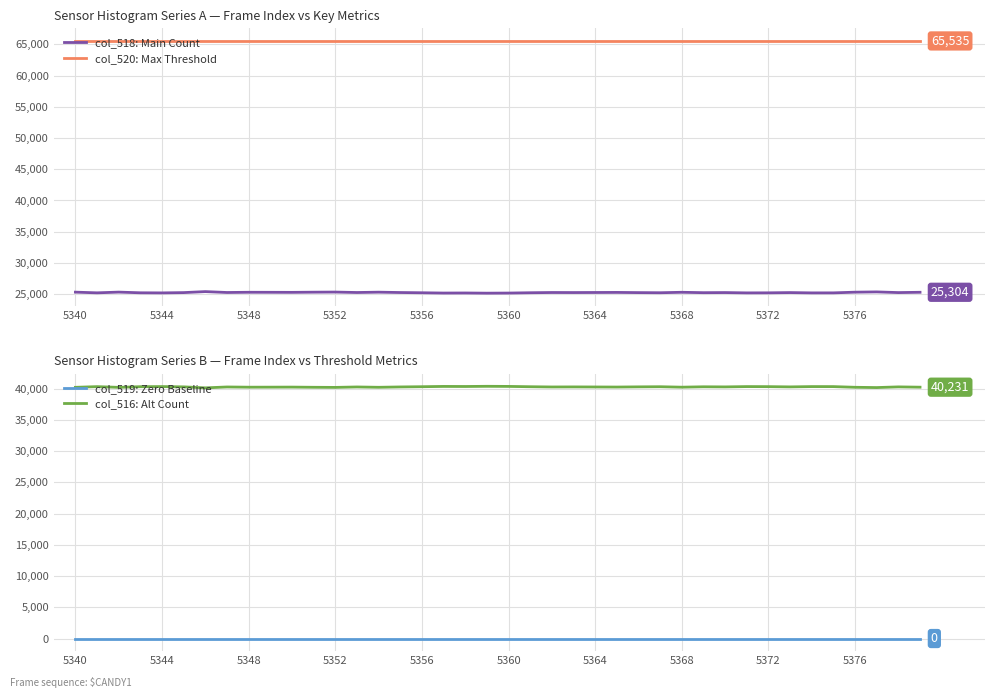

The col_518: Main Count series shows 6692 at 5356. True or false?

False